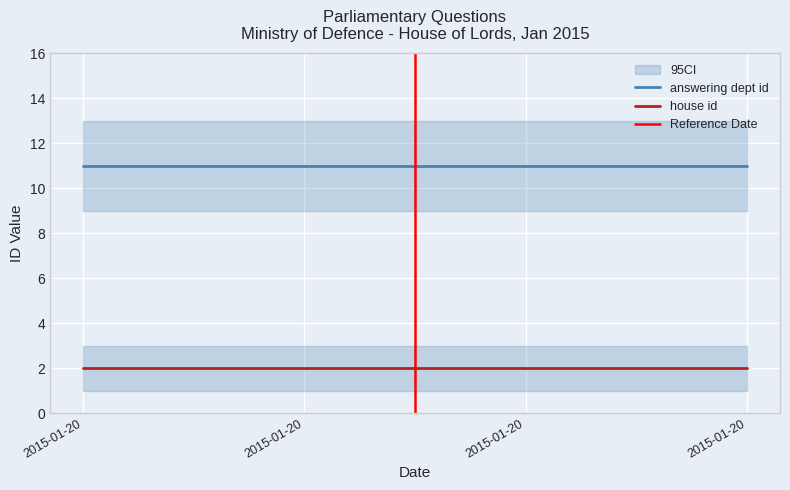

At which category is the sum across all series the highest?

2015-01-20